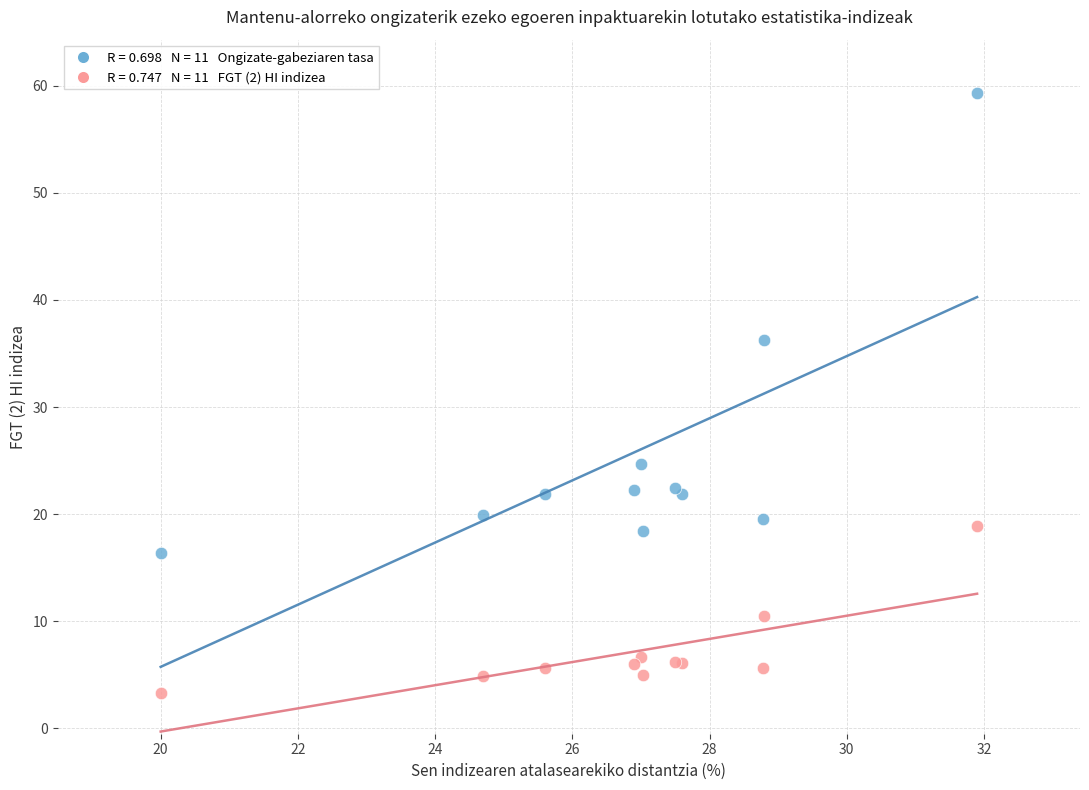

Across all series, what Y value is closest to 31?

36.3